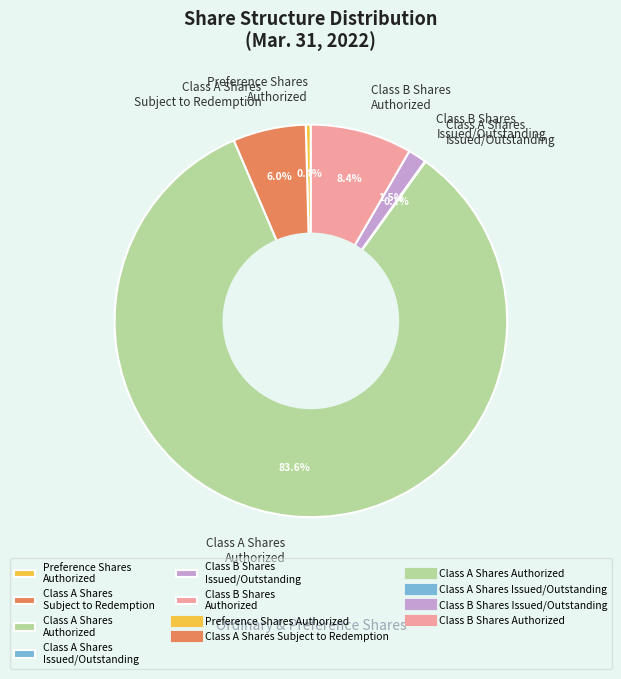

To the nearest percent, what is the difference between the largest and smallest slice percentages?

84%